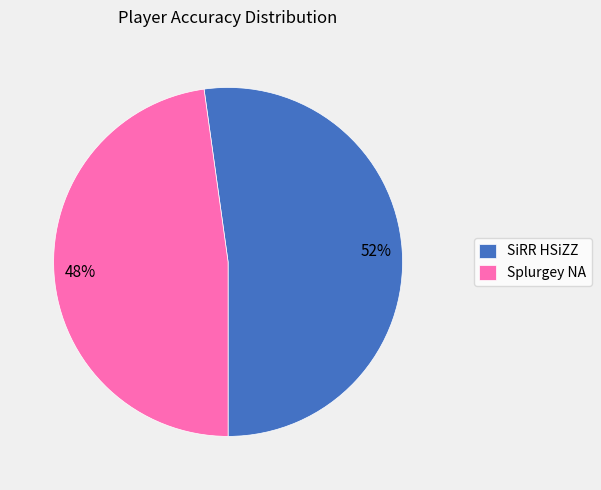

Is SiRR HSiZZ the majority of the pie?

Yes